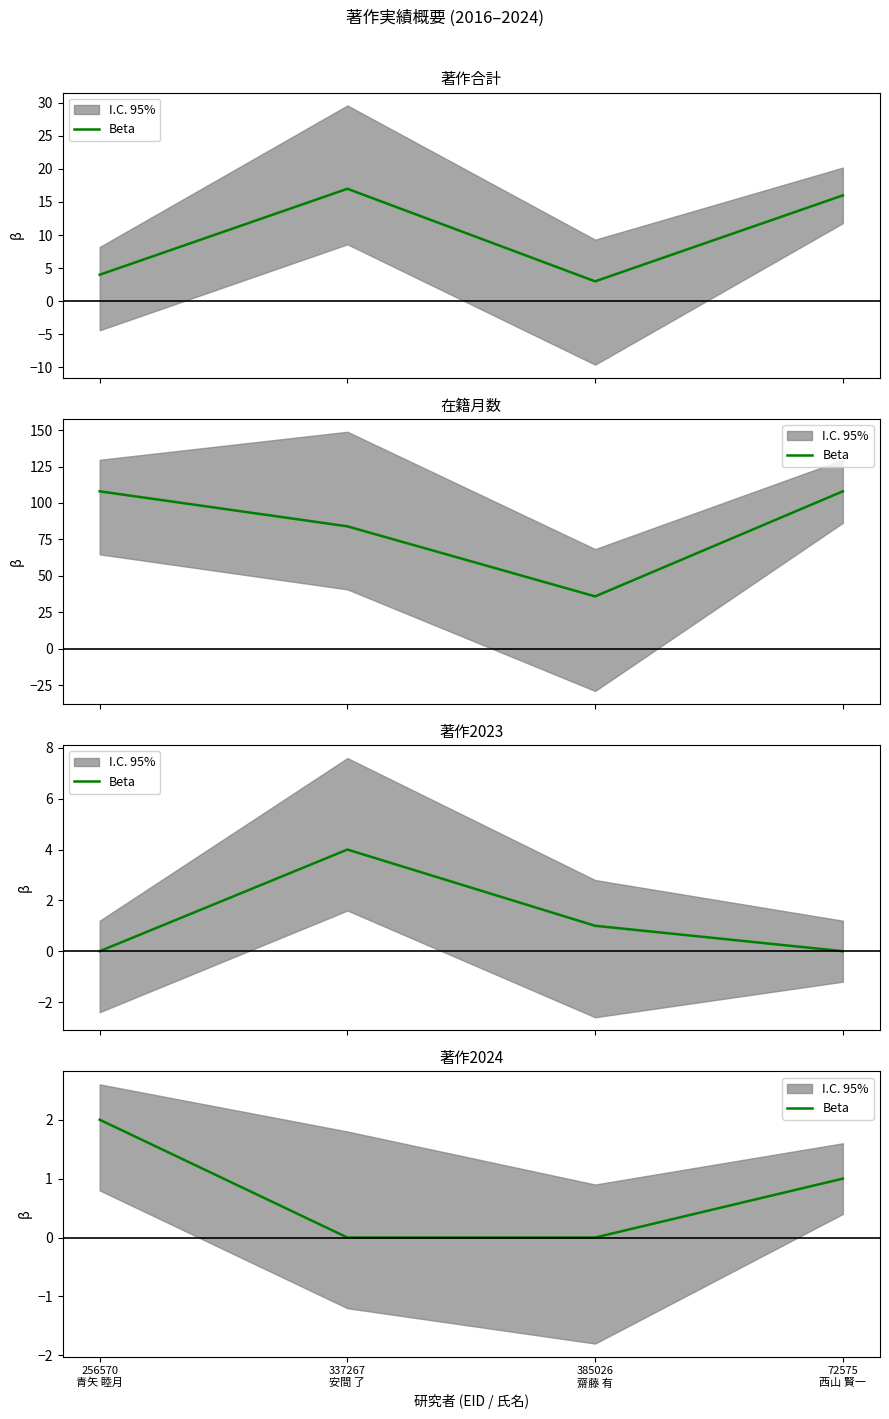

Rank the categories by value from highest to lowest.

256570
青矢 睦月, 72575
西山 賢一, 337267
安間 了, 385026
齋藤 有